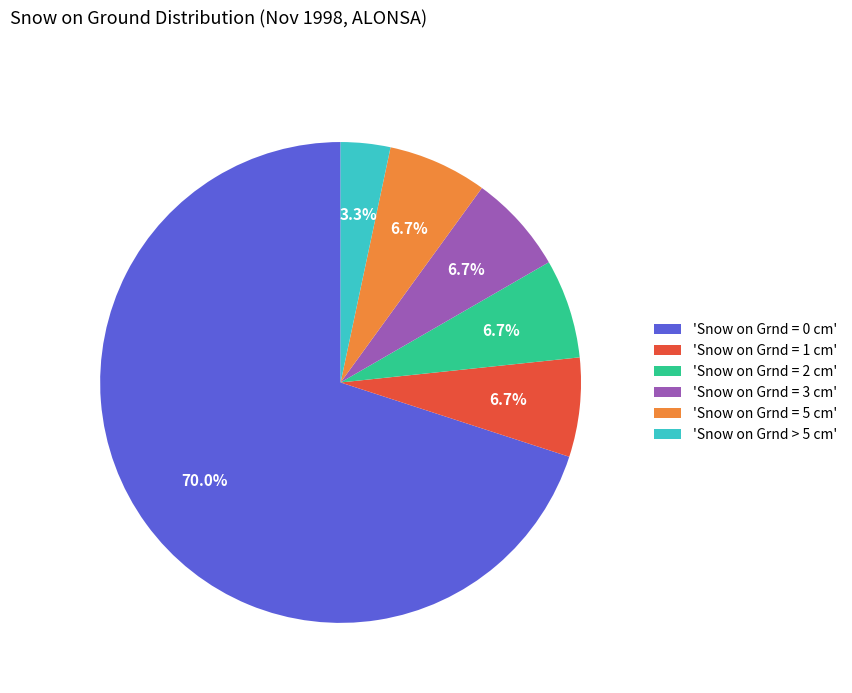

Combined, do 'Snow on Grnd = 2 cm' and 'Snow on Grnd = 3 cm' account for over 50%?

No